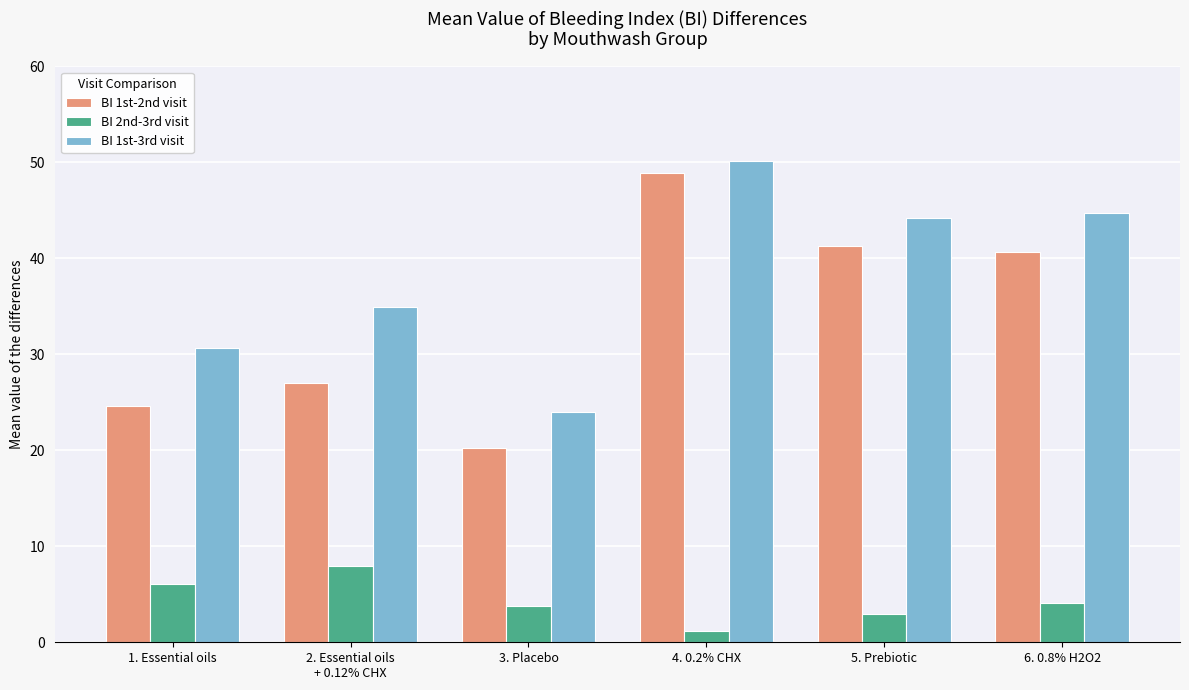

At how many categories does at least one series exceed 14?

6